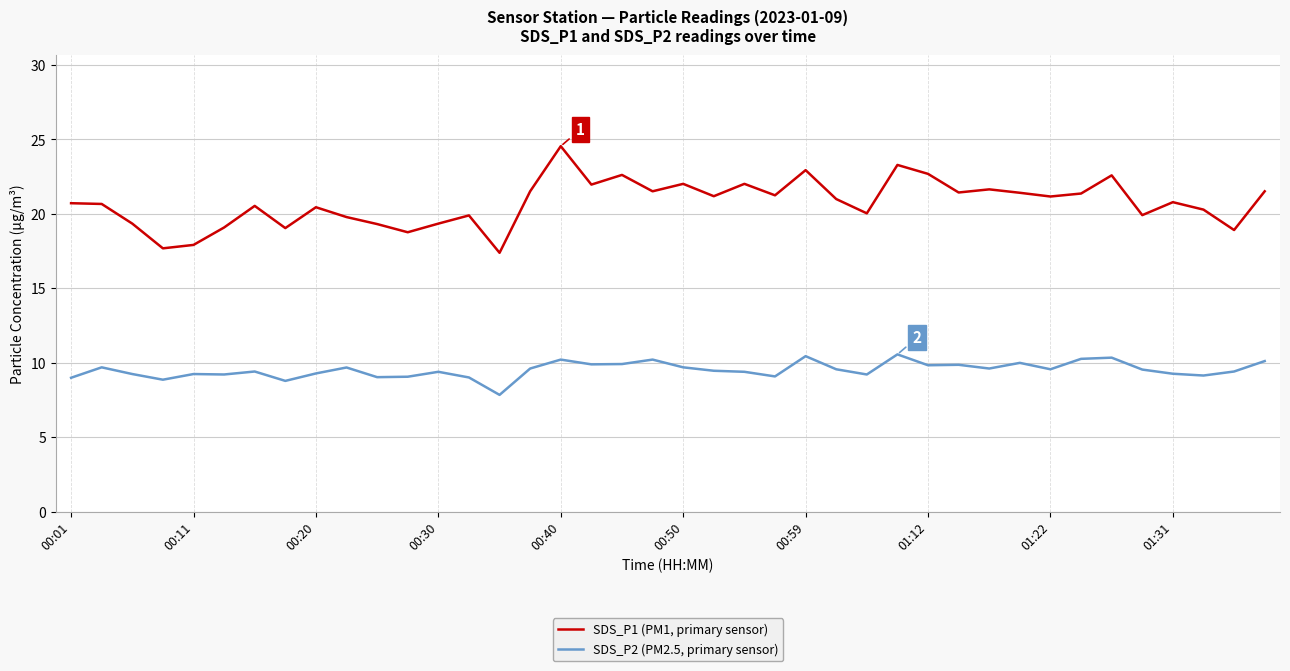

Which series has the largest range (max minus min)?

SDS_P1 (PM1, primary sensor)